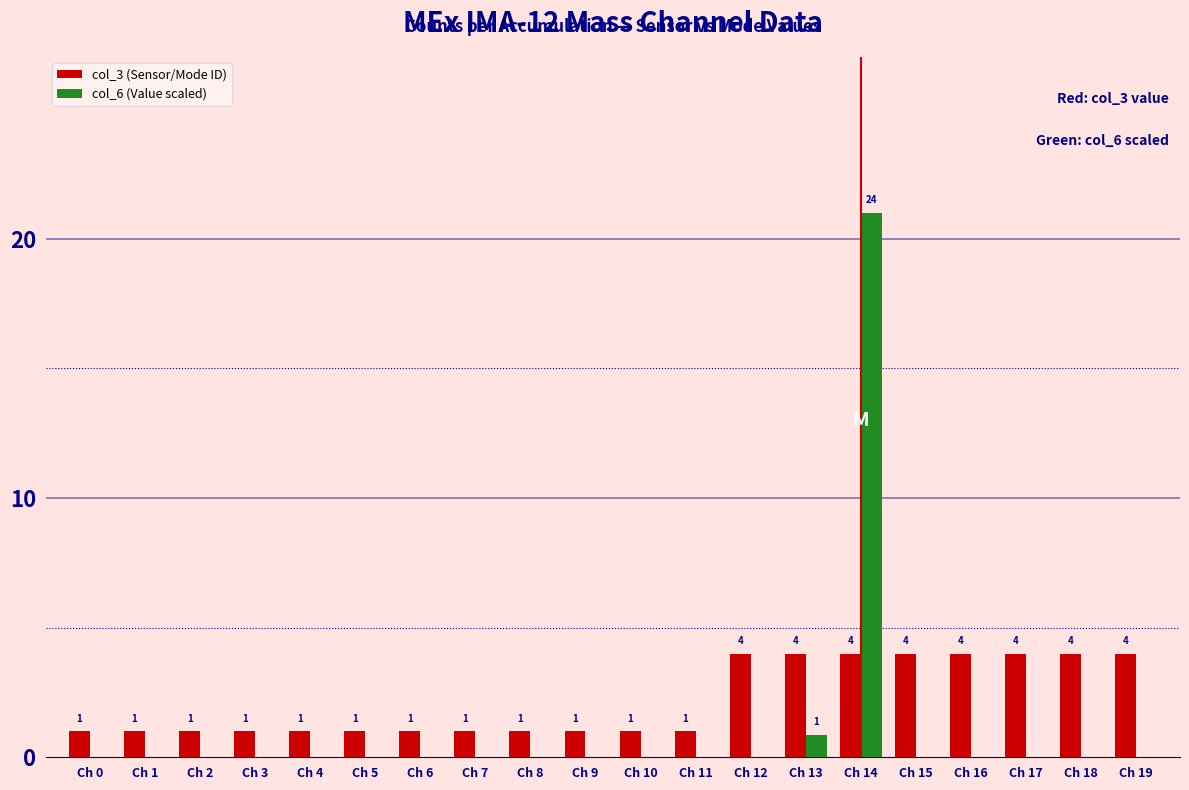

What is the spread (max minus min) of values at Ch 8?

1.0